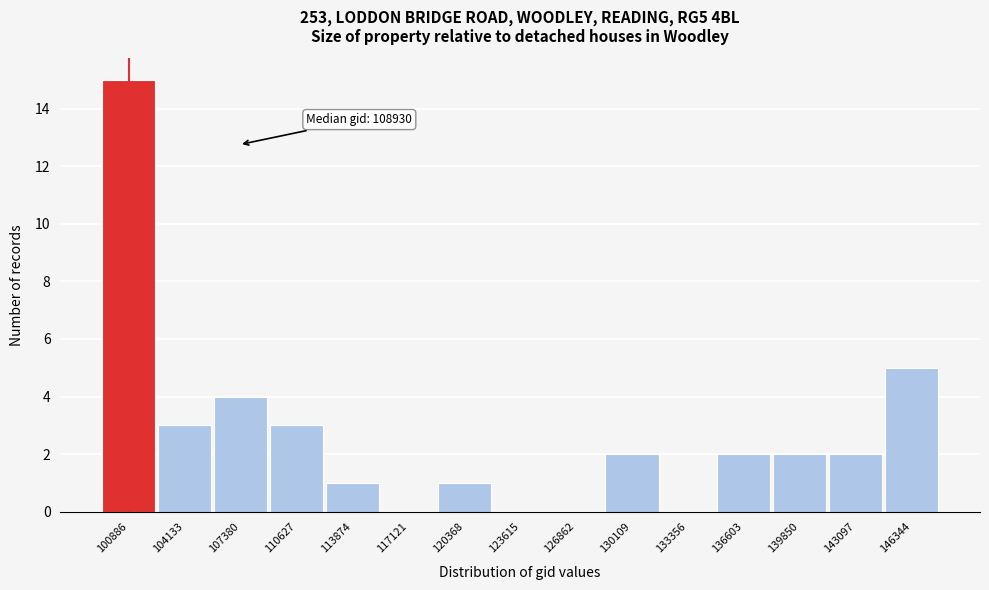

Reading left to right, extract all data points from this chart.

100886=15	104133=3	107380=4	110627=3	113874=1	117121=0	120368=1	123615=0	126862=0	130109=2	133356=0	136603=2	139850=2	143097=2	146344=5